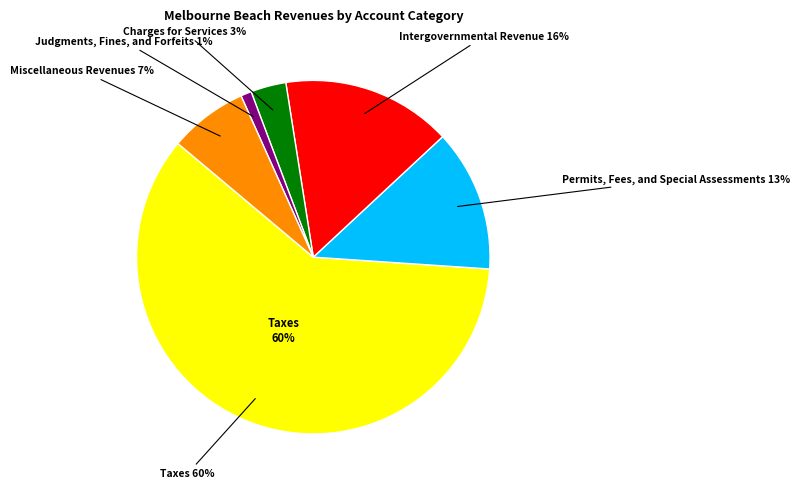

What portion of the pie excludes Judgments, Fines, and Forfeits?

99.0%